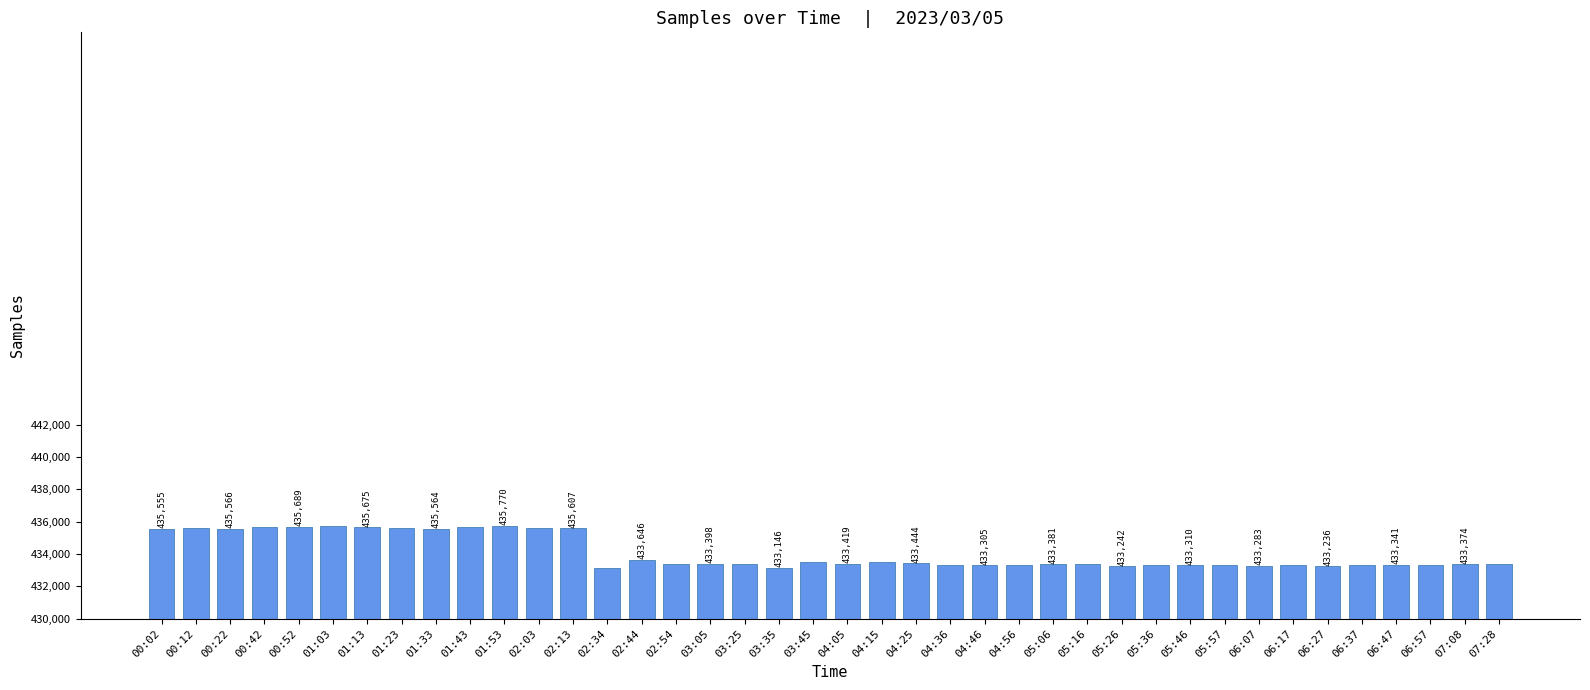

How many data points does each series have?

40